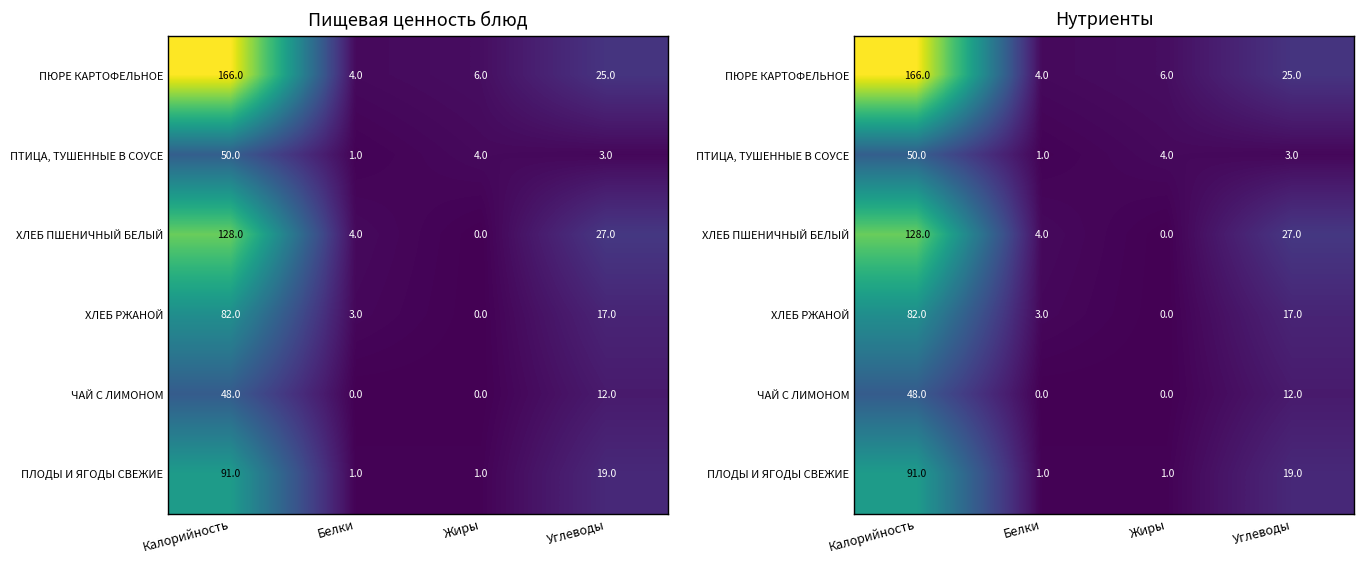

Where is ПЮРЕ КАРТОФЕЛЬНОЕ nearest to the value 85?

Углеводы